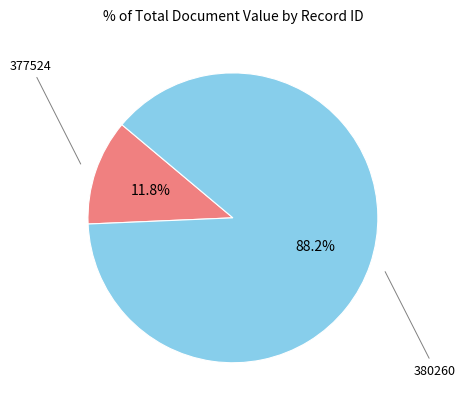

How many segments does this pie chart have?

2